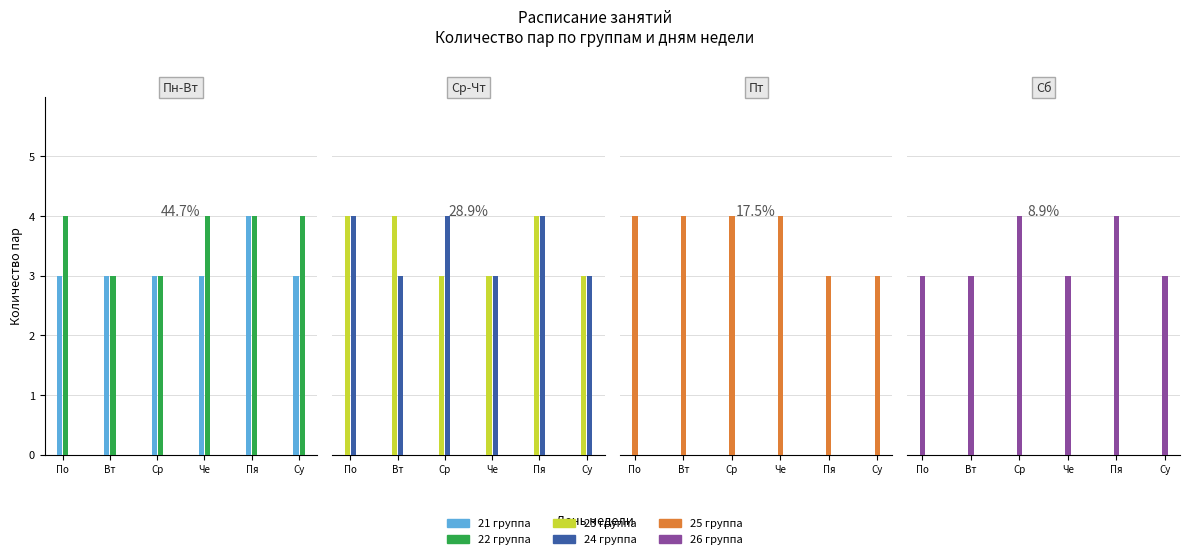

Which label corresponds to the smallest value in the chart?

По